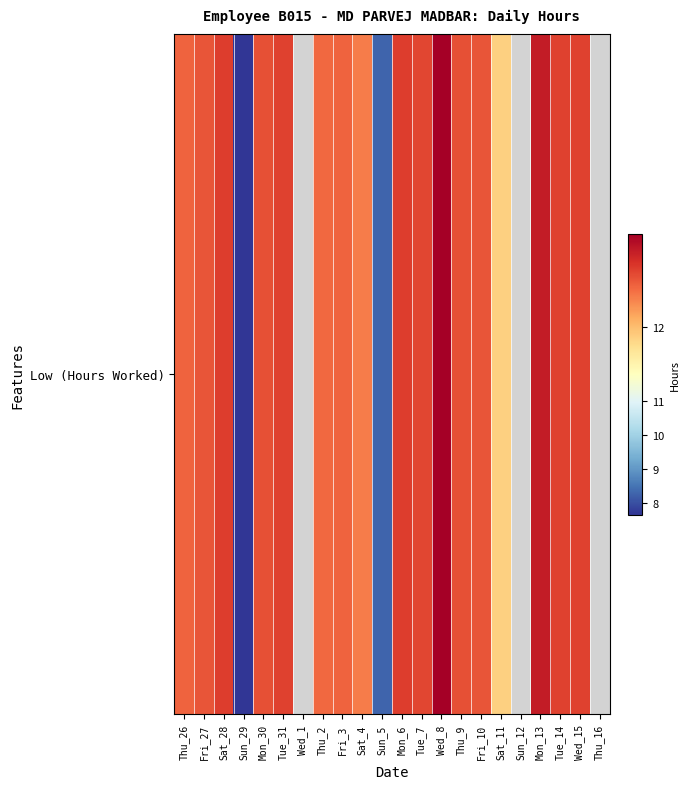

Is it true that the value at Thu_9 is 12.2?

True